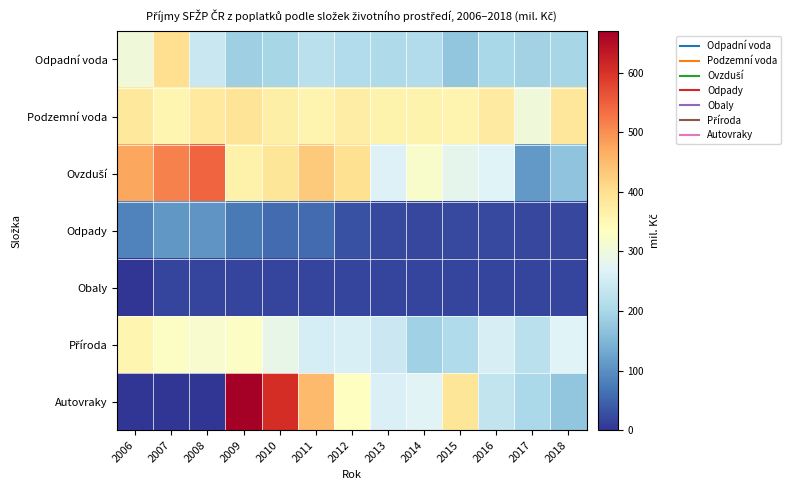

At 2007, list the series in order from smallest to largest.

Autovraky, Obaly, Odpady, Příroda, Podzemní voda, Odpadní voda, Ovzduší